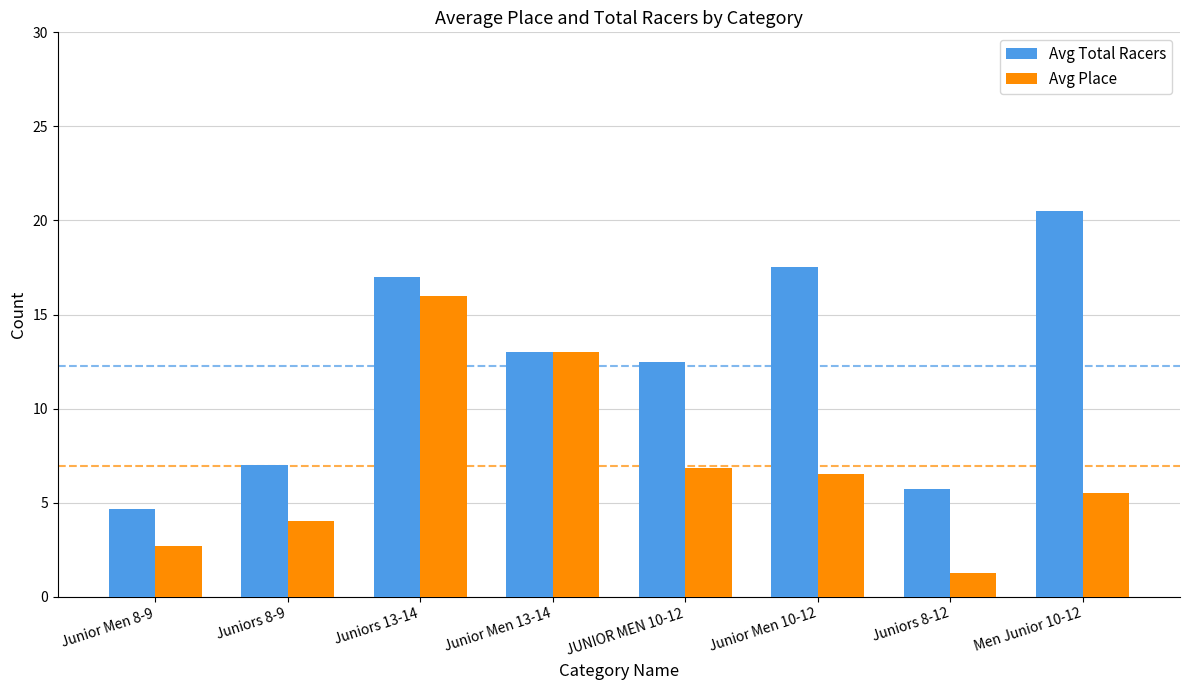

How many series are shown in this chart?

2